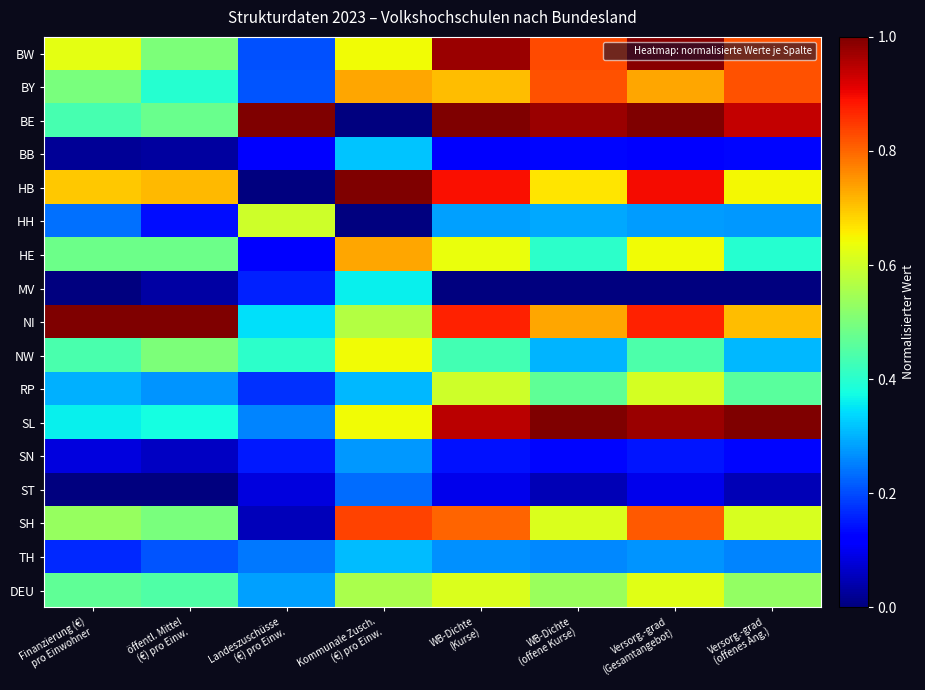

What is the total value across all series at öffentl. Mittel
(€) pro Einw.?

6.1